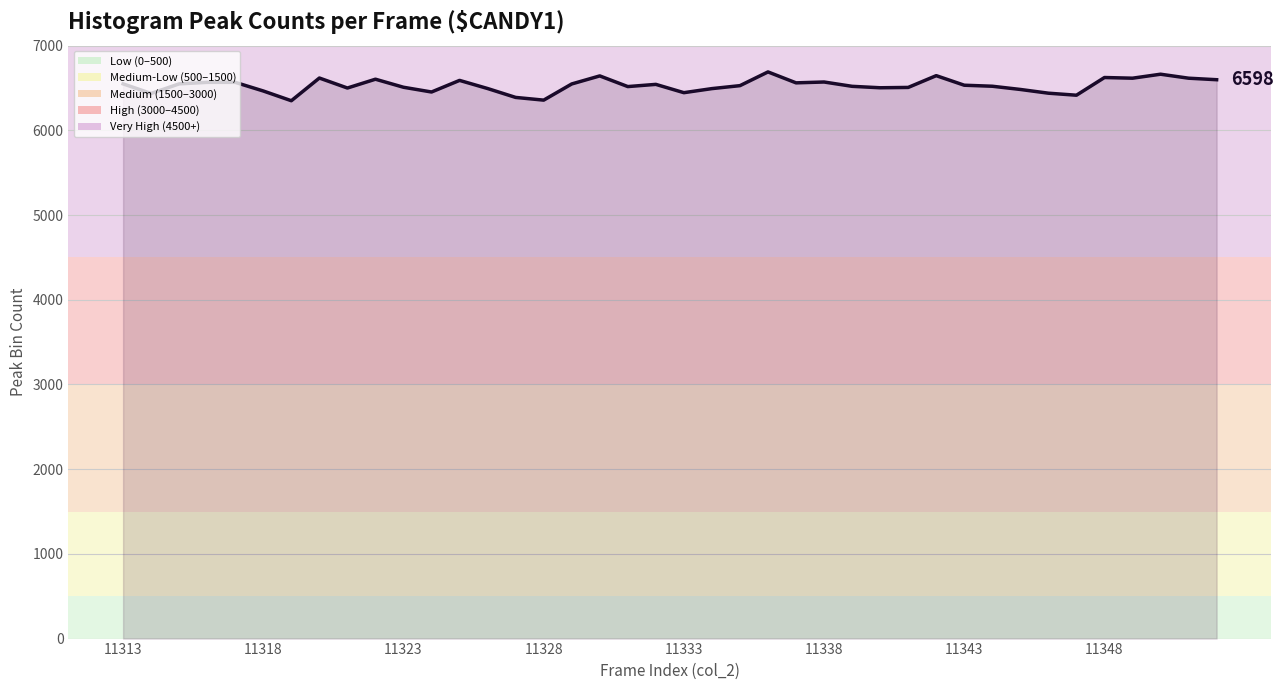

What is the greatest value displayed?

6690